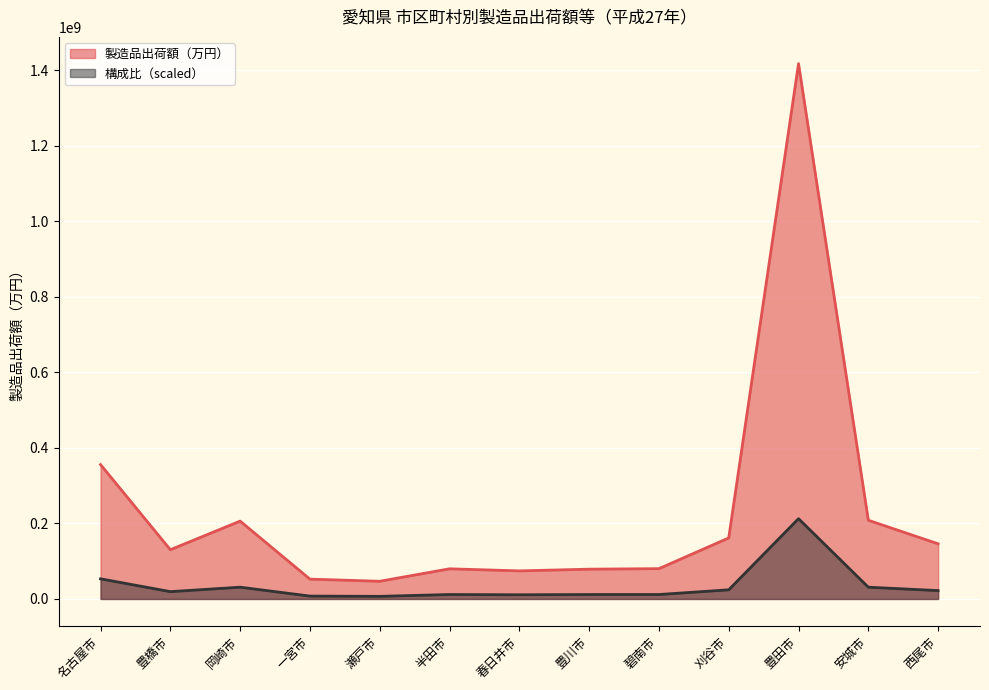

What is the approximate value of 構成比（％） at 安城市?

31151283.8